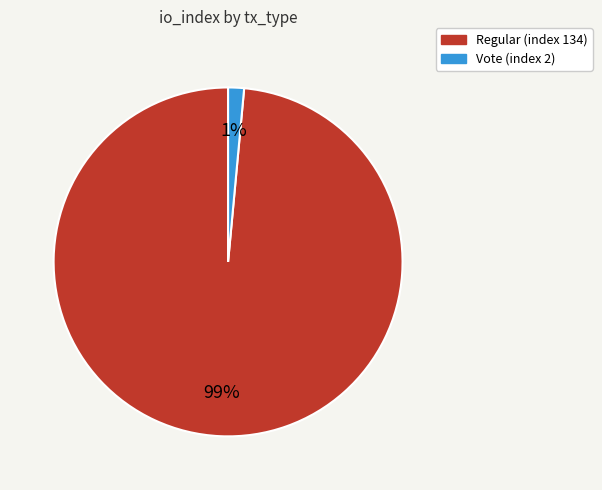

Which slice is the smallest?

Vote (index 2)